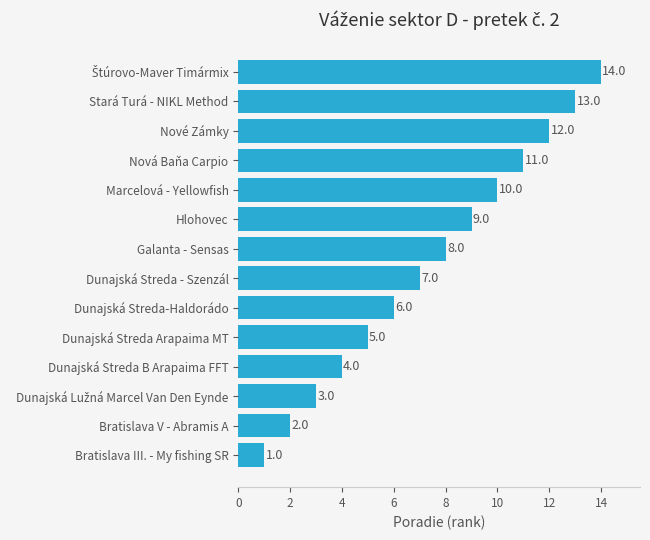

What is the difference between the second highest and second lowest values?

11